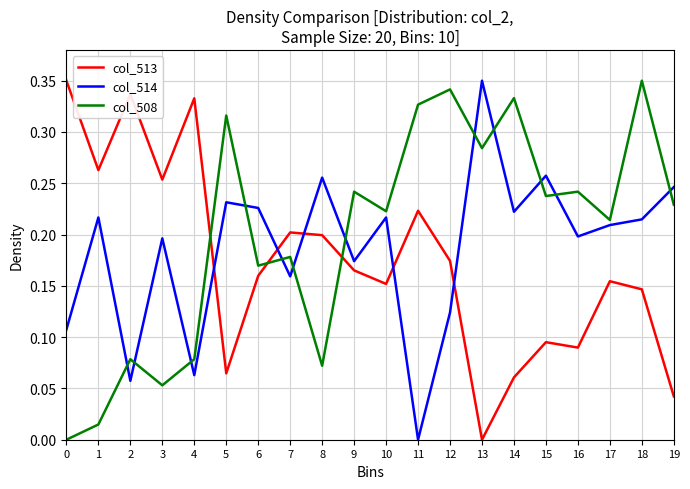

True or false: col_514 has more than 0 points higher than both neighbors.

True